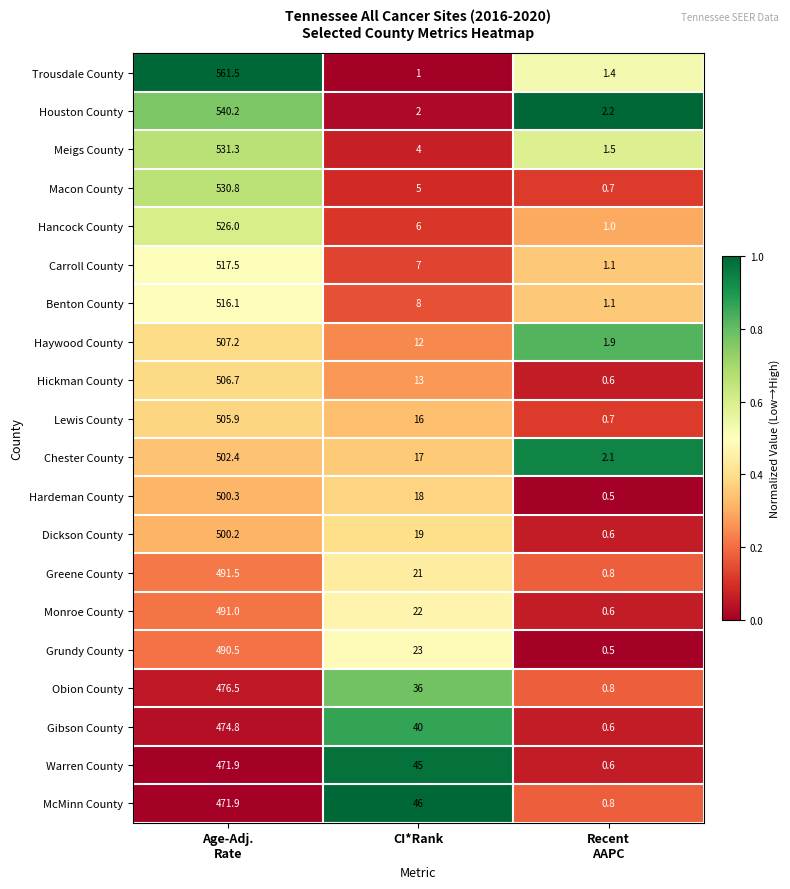

Rank the series at CI*Rank from lowest to highest value.

Trousdale County, Houston County, Meigs County, Macon County, Hancock County, Carroll County, Benton County, Haywood County, Hickman County, Lewis County, Chester County, Hardeman County, Dickson County, Greene County, Monroe County, Grundy County, Obion County, Gibson County, Warren County, McMinn County